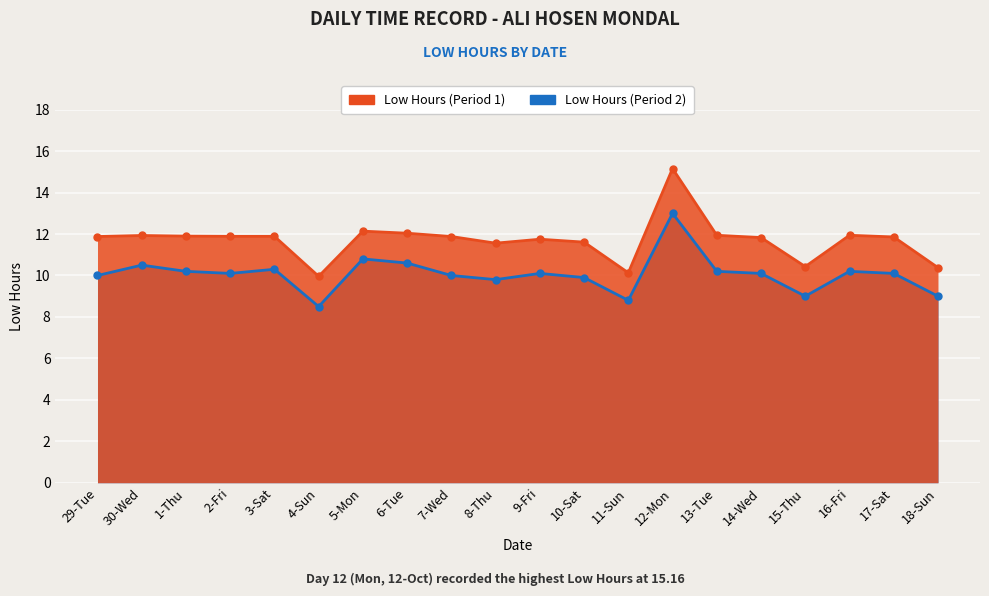

Reading left to right, what are all the values shown in this chart?

Low Hours (Period 1): 29-Tue=11.9	30-Wed=11.9	1-Thu=11.9	2-Fri=11.9	3-Sat=11.9	4-Sun=10.0	5-Mon=12.1	6-Tue=12.0	7-Wed=11.9	8-Thu=11.6	9-Fri=11.8	10-Sat=11.6	11-Sun=10.1	12-Mon=15.2	13-Tue=11.9	14-Wed=11.8	15-Thu=10.4	16-Fri=11.9	17-Sat=11.9	18-Sun=10.4
Low Hours (Period 2): 29-Tue=10.0	30-Wed=10.5	1-Thu=10.2	2-Fri=10.1	3-Sat=10.3	4-Sun=8.5	5-Mon=10.8	6-Tue=10.6	7-Wed=10.0	8-Thu=9.8	9-Fri=10.1	10-Sat=9.9	11-Sun=8.8	12-Mon=13.0	13-Tue=10.2	14-Wed=10.1	15-Thu=9.0	16-Fri=10.2	17-Sat=10.1	18-Sun=9.0